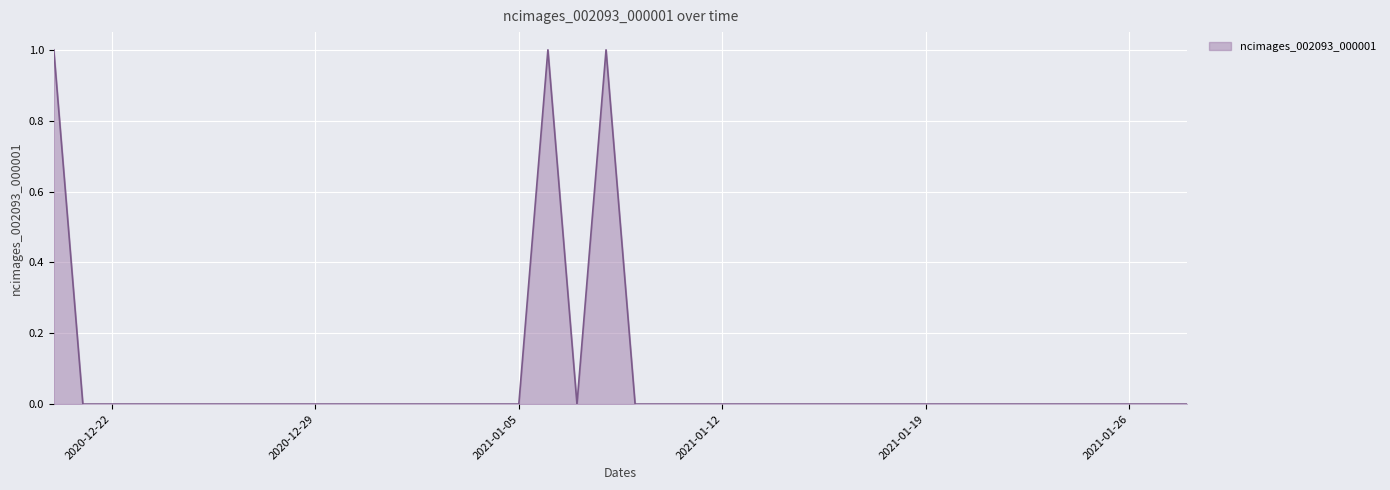

True or false: there are more than 1 points higher than both neighbors.

True